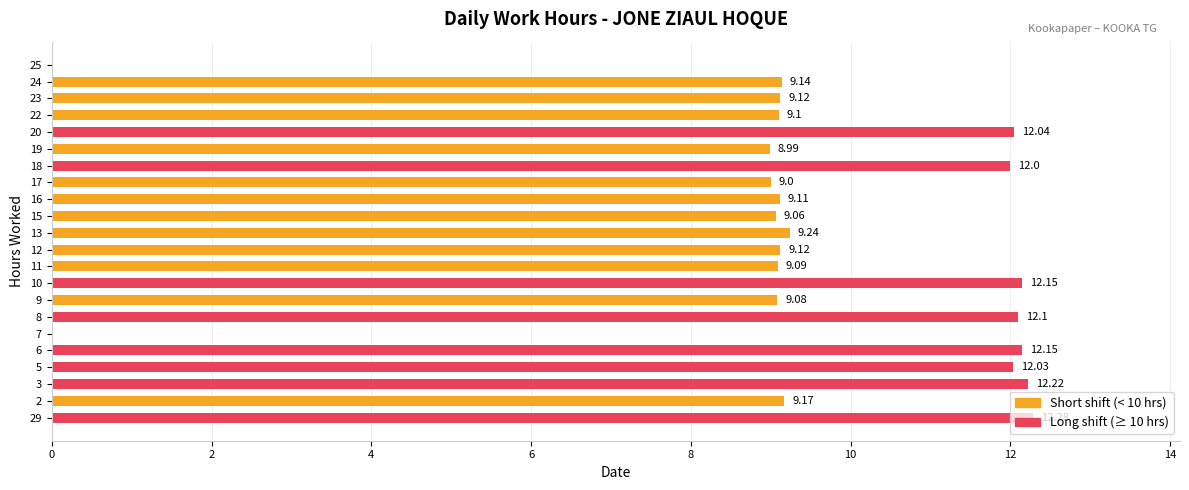

What is the sum of all values?

206.2